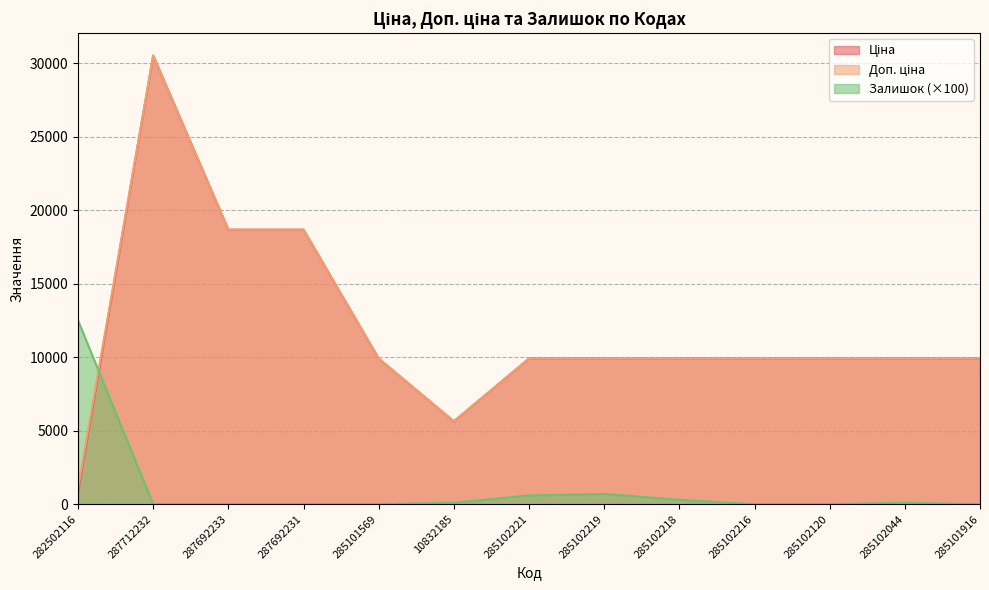

How many data points in Доп. ціна are above 9908?

11